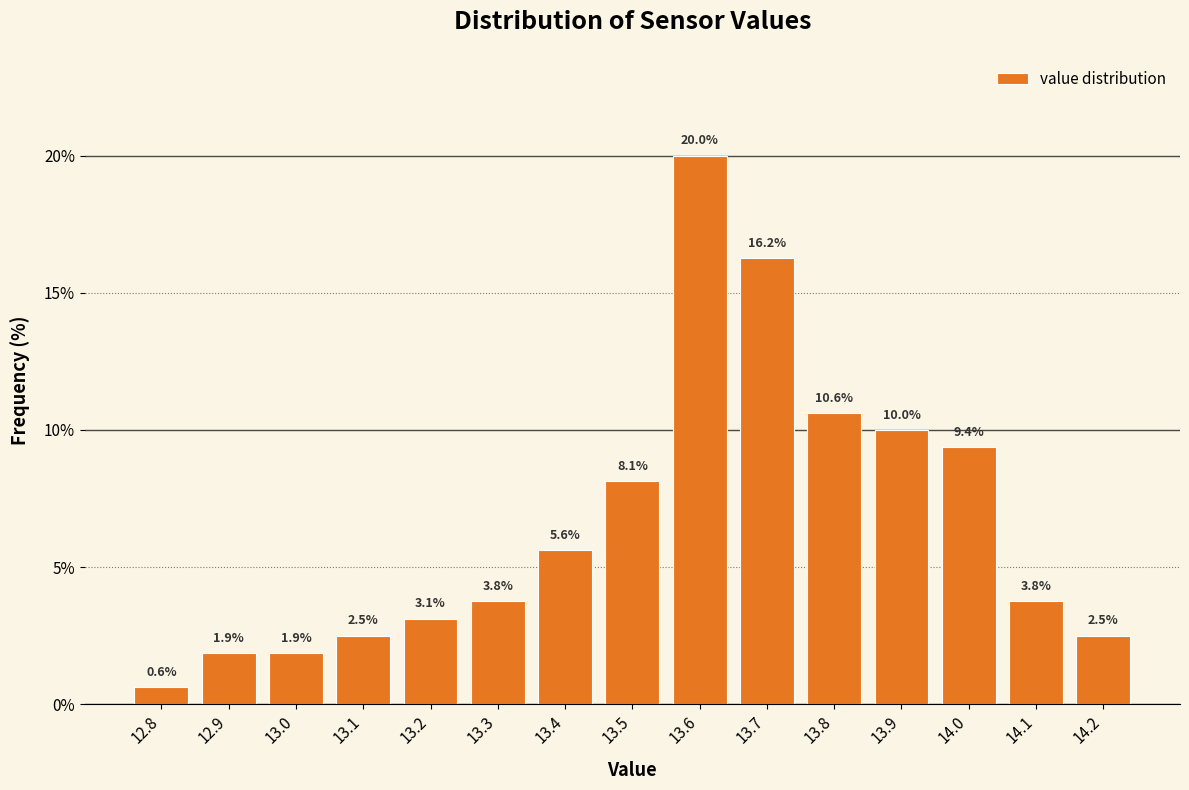

Reading left to right, list every bar in this chart as the range it spans on the x-axis followed by its height.

12.75 to 12.85: 0.6
12.85 to 12.95: 1.9
12.95 to 13.05: 1.9
13.05 to 13.15: 2.5
13.15 to 13.25: 3.1
13.25 to 13.35: 3.8
13.35 to 13.45: 5.6
13.45 to 13.55: 8.1
13.55 to 13.65: 20.0
13.65 to 13.75: 16.2
13.75 to 13.85: 10.6
13.85 to 13.95: 10.0
13.95 to 14.05: 9.4
14.05 to 14.15: 3.8
14.15 to 14.25: 2.5